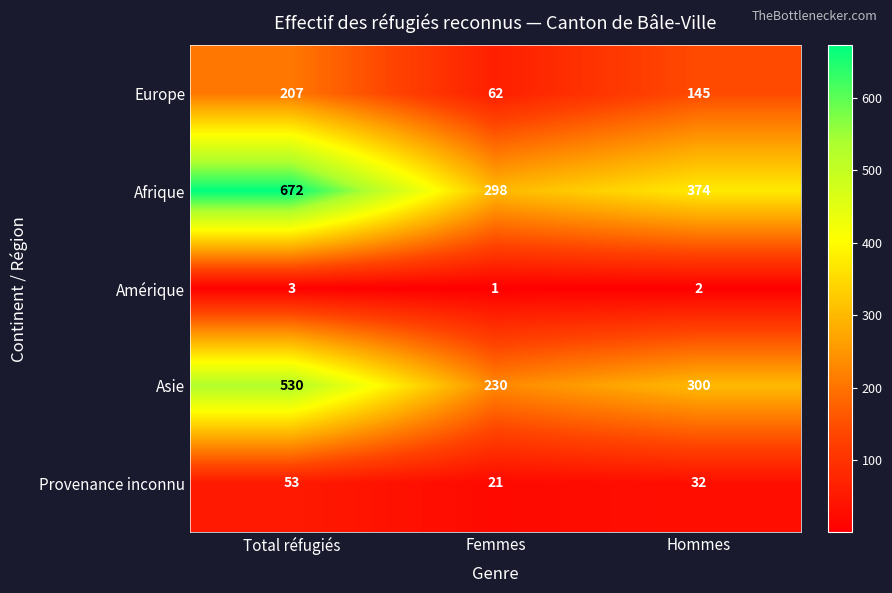

How many categories are shown in the chart?

3